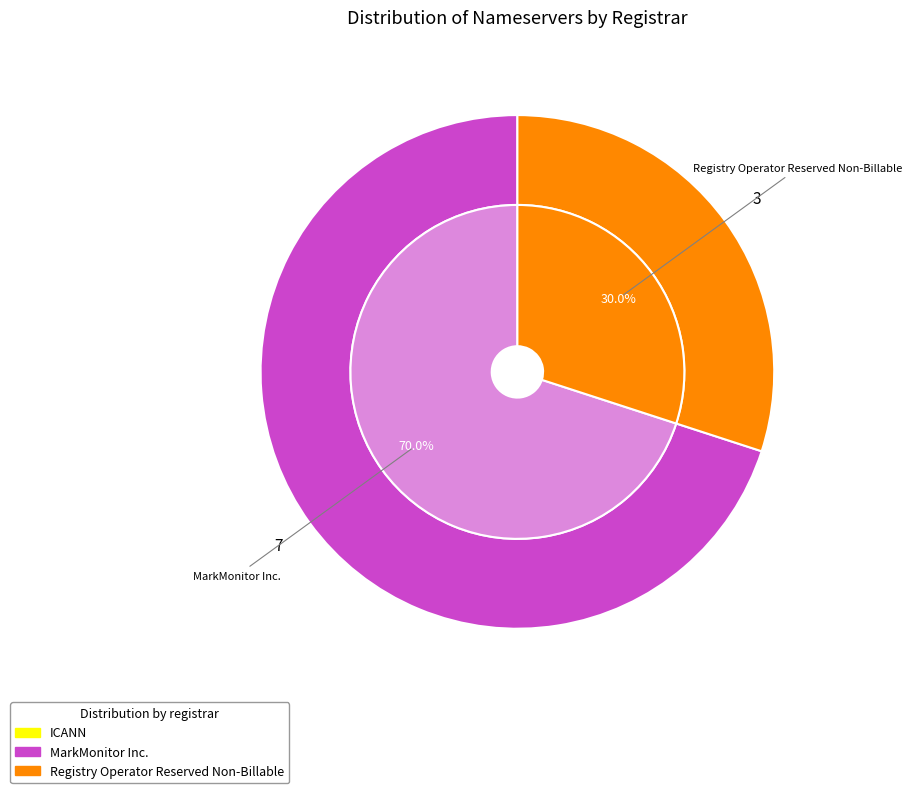

What percentage is the MarkMonitor Inc. slice, to the nearest percent?

70%